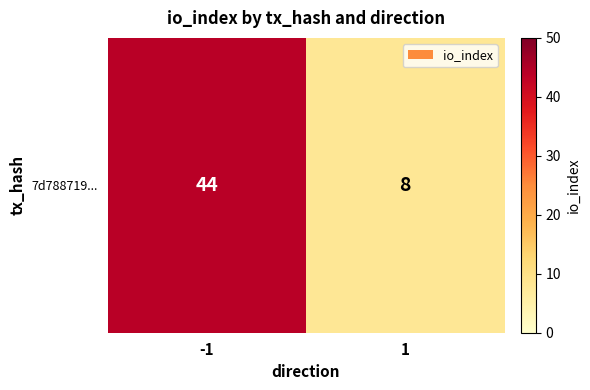

What is the change in value from -1 to 1?

-36